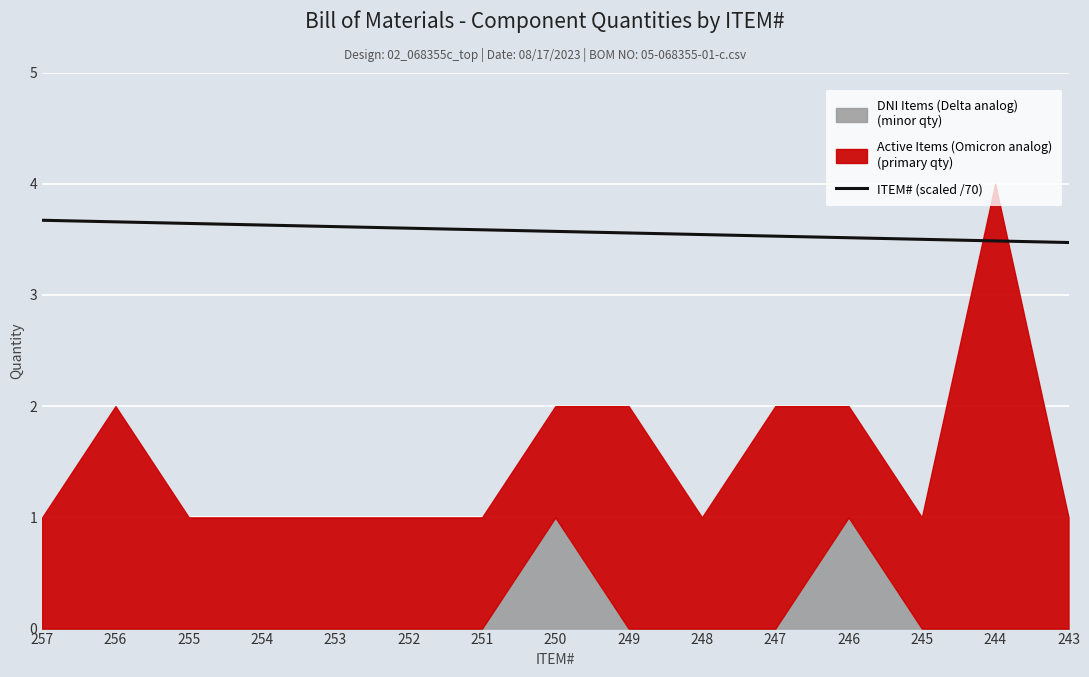

Reading left to right, transcribe all the data shown in this chart.

257=3.7	256=3.7	255=3.6	254=3.6	253=3.6	252=3.6	251=3.6	250=3.6	249=3.6	248=3.5	247=3.5	246=3.5	245=3.5	244=3.5	243=3.5